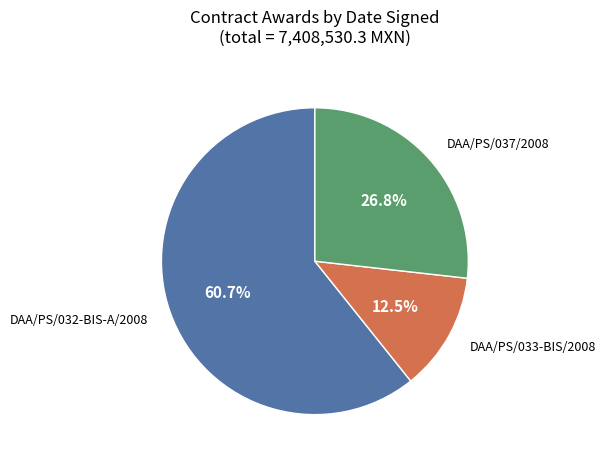

Does DAA/PS/032-BIS-A/2008 represent more than half of the total?

Yes